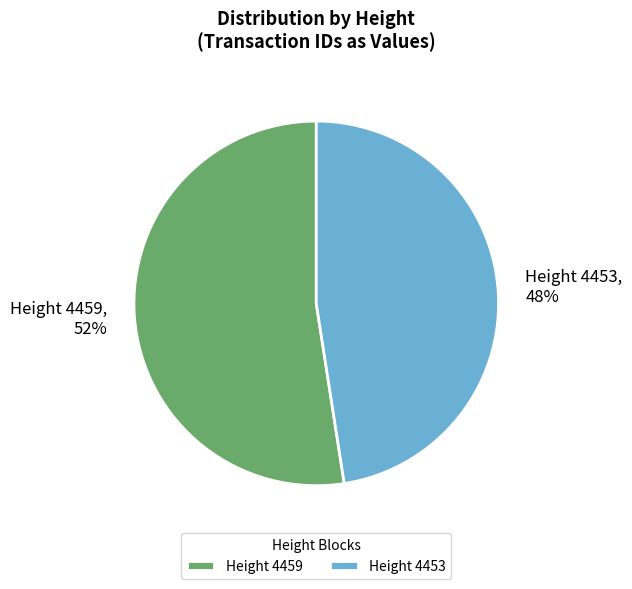

To the nearest percent, what is the average slice percentage?

50%